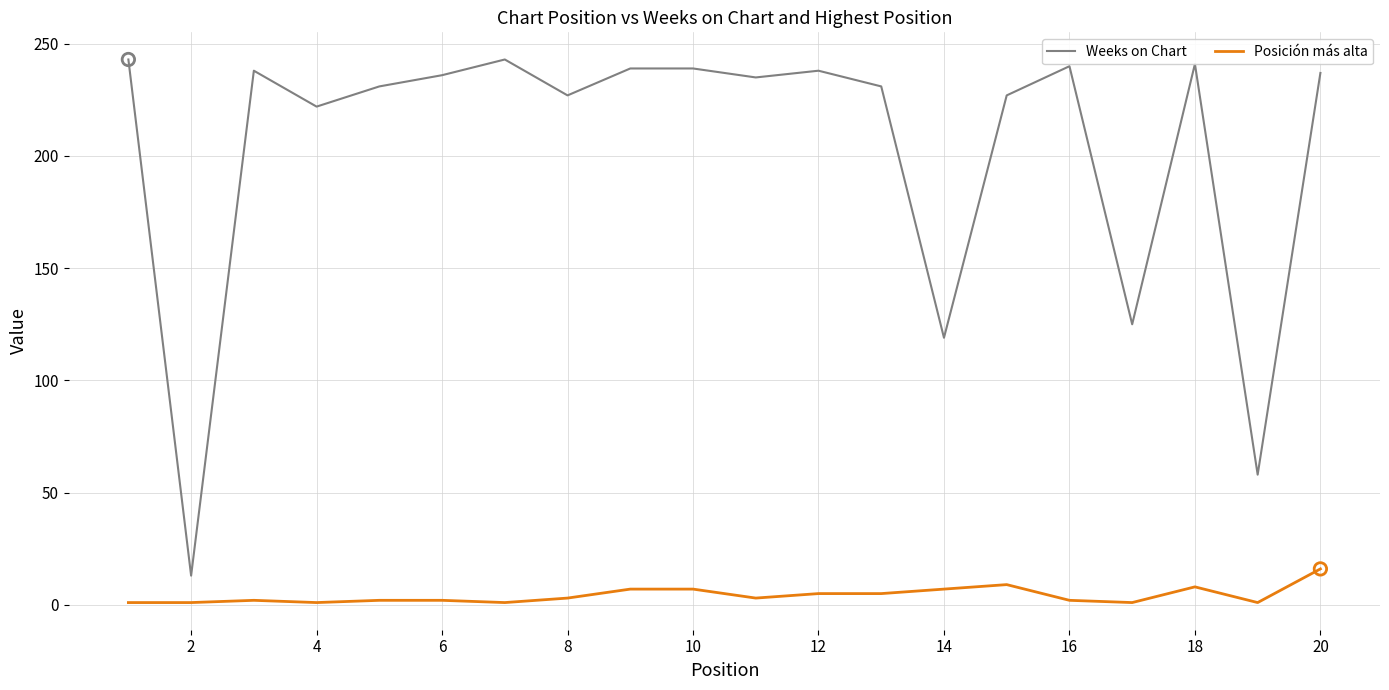

Which series has the largest total across all categories?

Weeks on Chart